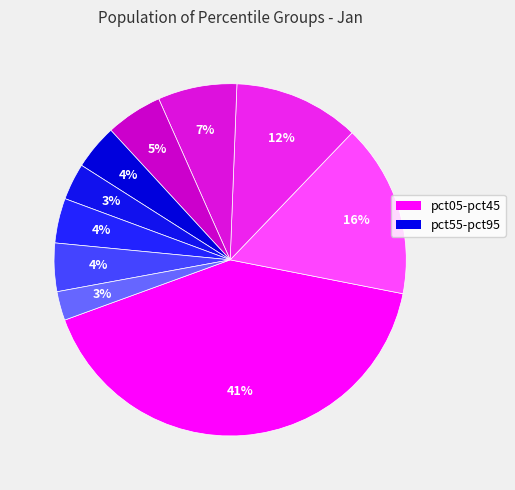

How many segments does this pie chart have?

10